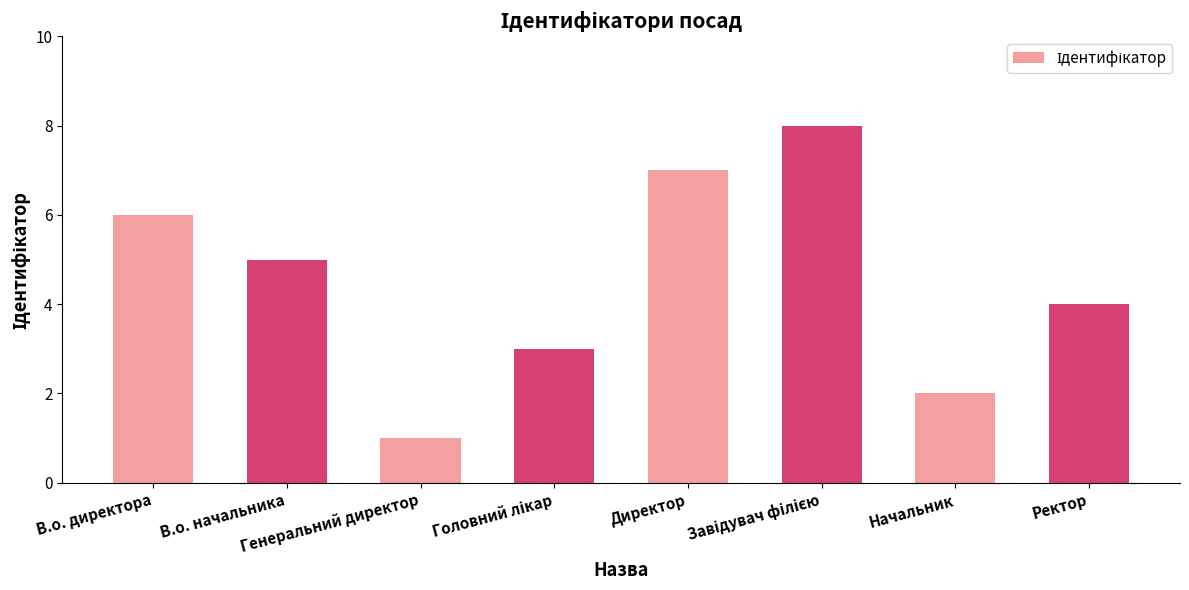

True or false: the data shows 3 at Начальник.

False